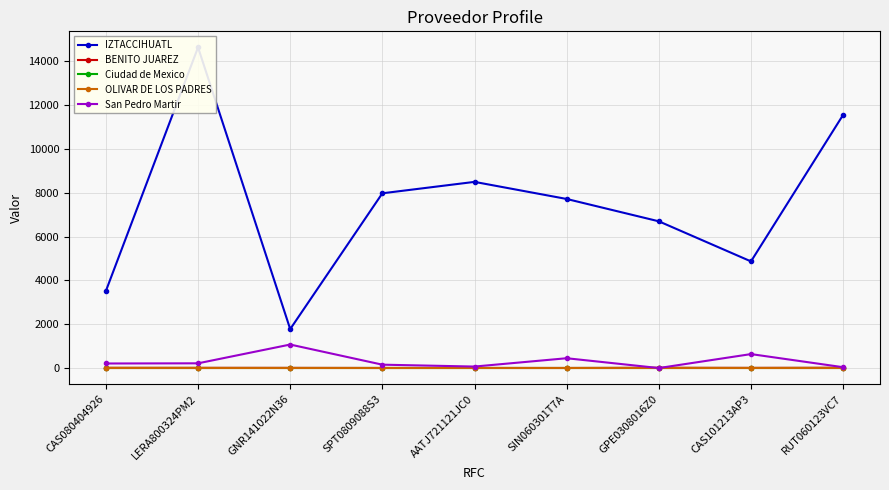

Read the Ciudad de Mexico value at CAS080404926.

9